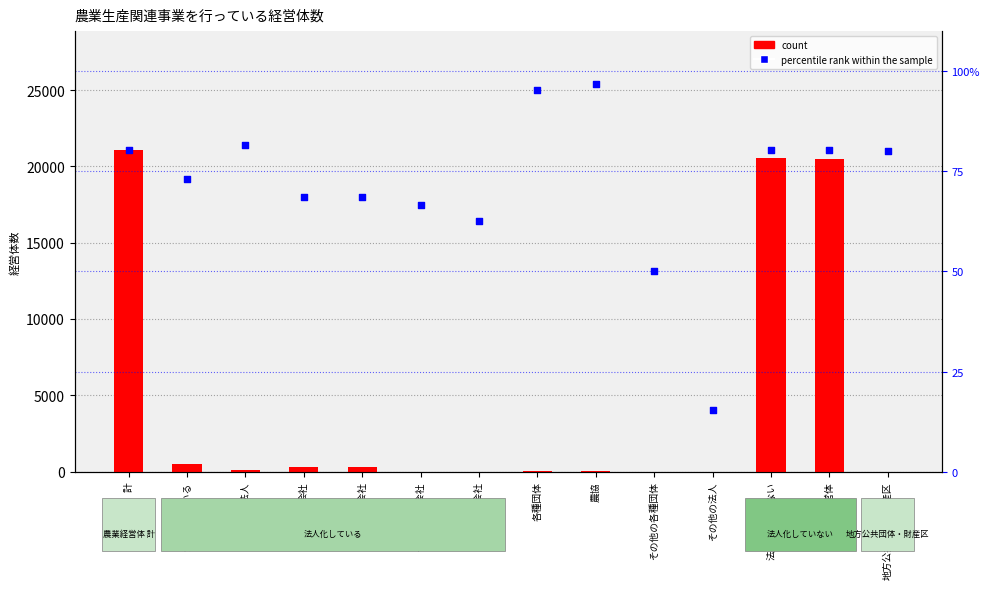

Which series has the largest total across all categories?

count